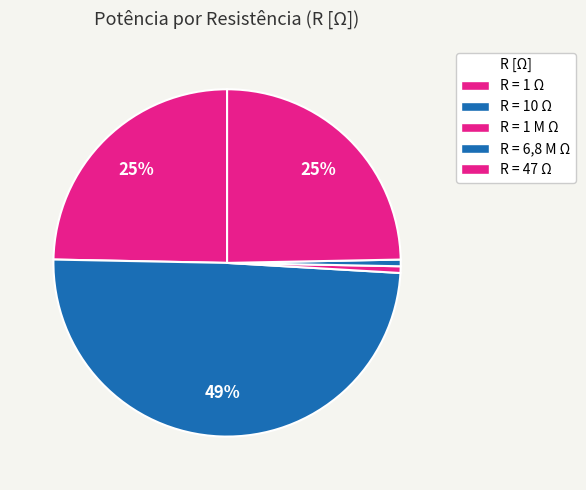

How many segments does this pie chart have?

5